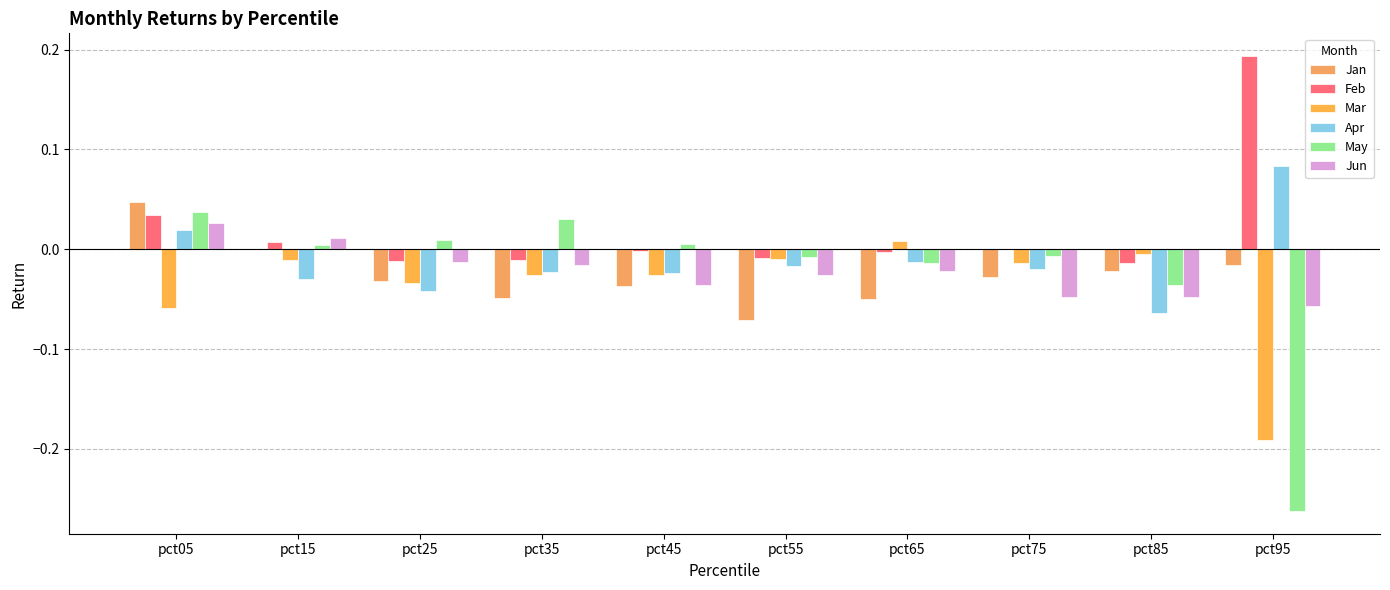

Reading left to right, what are all the values shown in this chart?

Jan: pct05=0.0	pct15=0.0	pct25=-0.0	pct35=-0.0	pct45=-0.0	pct55=-0.1	pct65=-0.0	pct75=-0.0	pct85=-0.0	pct95=-0.0
Feb: pct05=0.0	pct15=0.0	pct25=-0.0	pct35=-0.0	pct45=-0.0	pct55=-0.0	pct65=-0.0	pct75=-0.0	pct85=-0.0	pct95=0.2
Mar: pct05=-0.1	pct15=-0.0	pct25=-0.0	pct35=-0.0	pct45=-0.0	pct55=-0.0	pct65=0.0	pct75=-0.0	pct85=-0.0	pct95=-0.2
Apr: pct05=0.0	pct15=-0.0	pct25=-0.0	pct35=-0.0	pct45=-0.0	pct55=-0.0	pct65=-0.0	pct75=-0.0	pct85=-0.1	pct95=0.1
May: pct05=0.0	pct15=0.0	pct25=0.0	pct35=0.0	pct45=0.0	pct55=-0.0	pct65=-0.0	pct75=-0.0	pct85=-0.0	pct95=-0.3
Jun: pct05=0.0	pct15=0.0	pct25=-0.0	pct35=-0.0	pct45=-0.0	pct55=-0.0	pct65=-0.0	pct75=-0.0	pct85=-0.0	pct95=-0.1